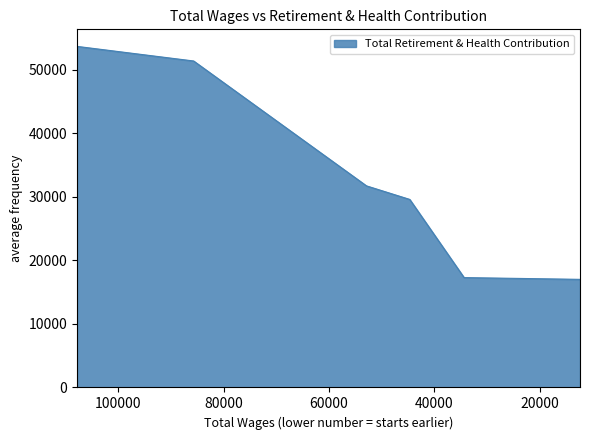

True or false: the data shows 80849 at 85702.0.

False